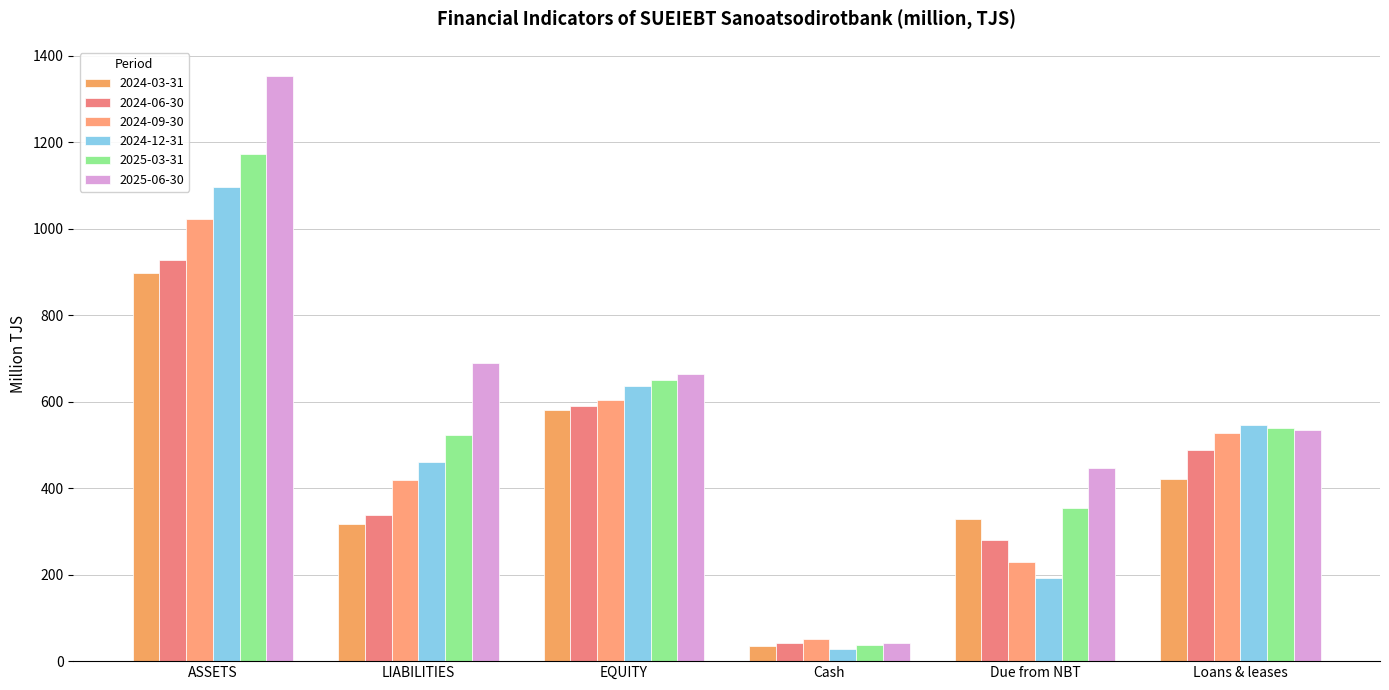

Which series has the largest total across all categories?

2025-06-30